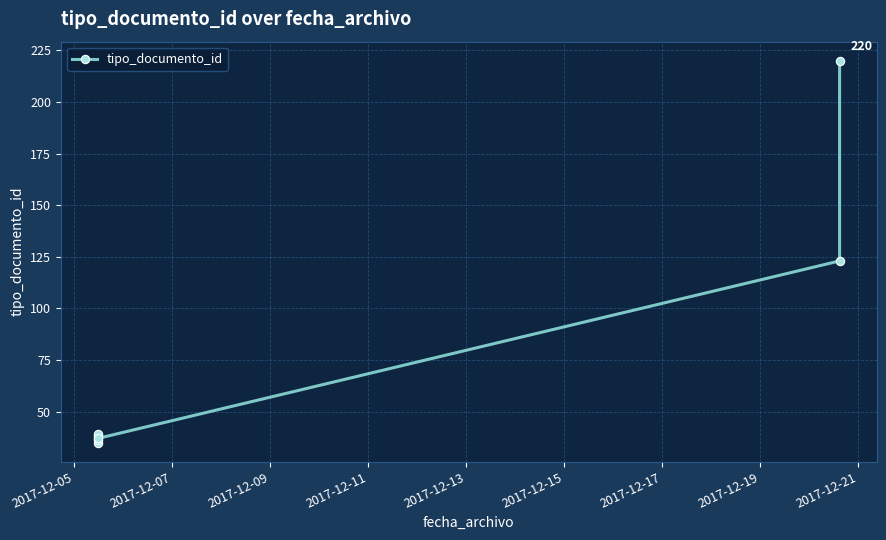

What is the ratio of the value at 2017-12-17 to the value at 2017-12-07?

5.8